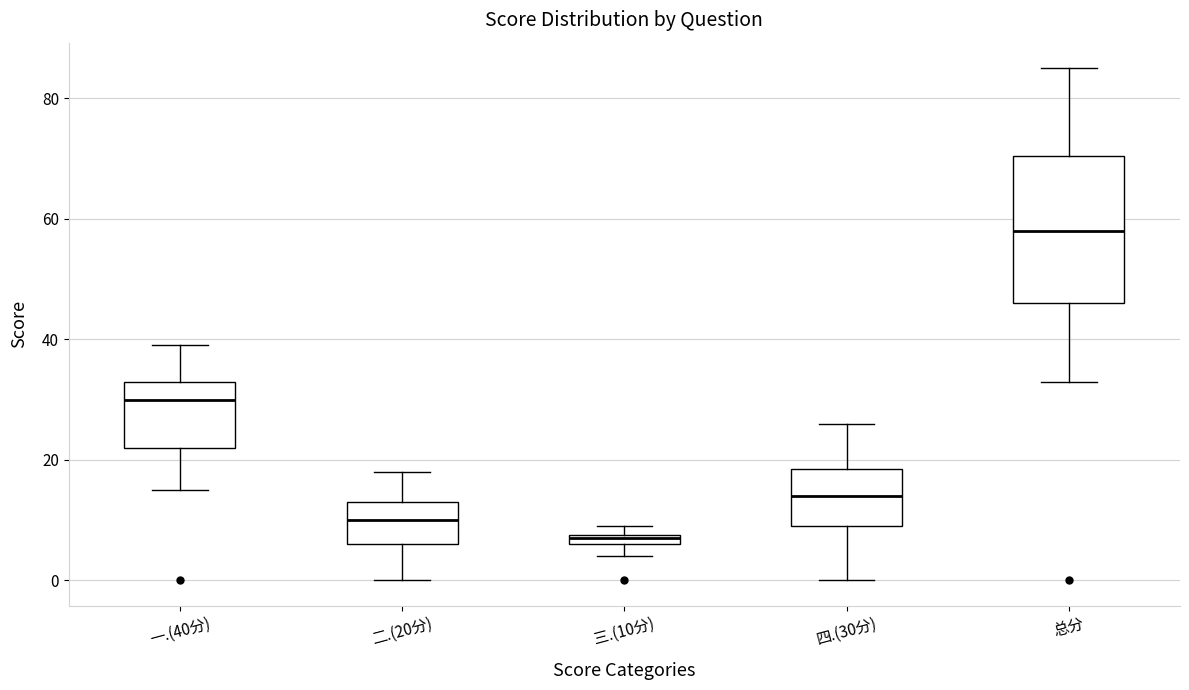

Which box has the highest median line?

总分